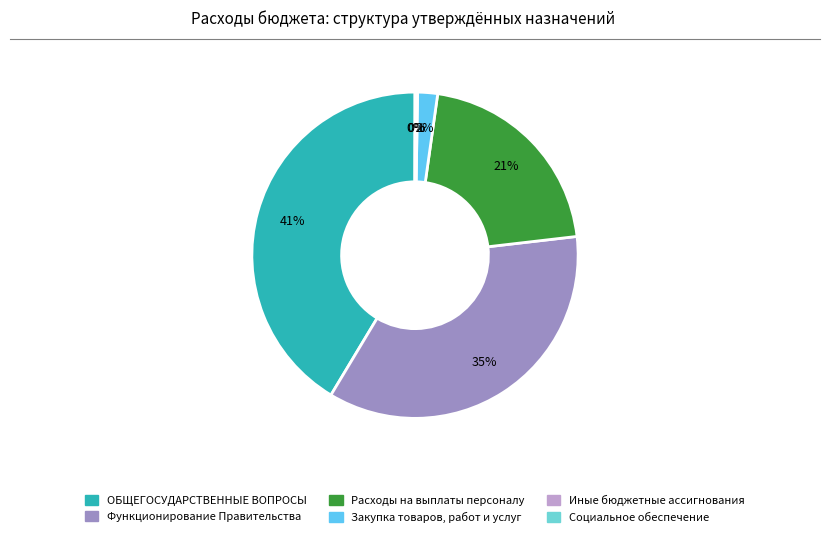

The Функционирование Правительства slice represents 41% of the pie. True or false?

False